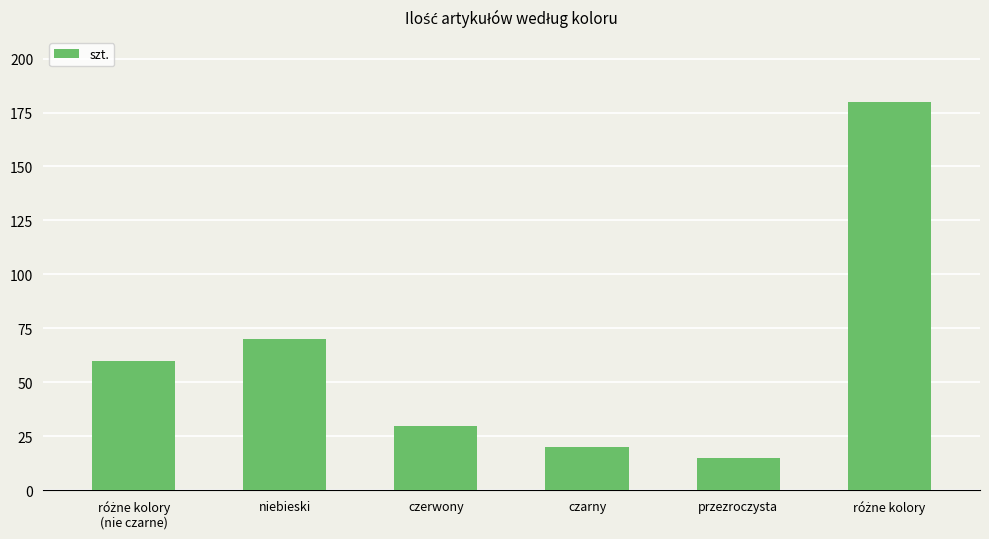

The chart shows a value of 41 at czerwony. True or false?

False